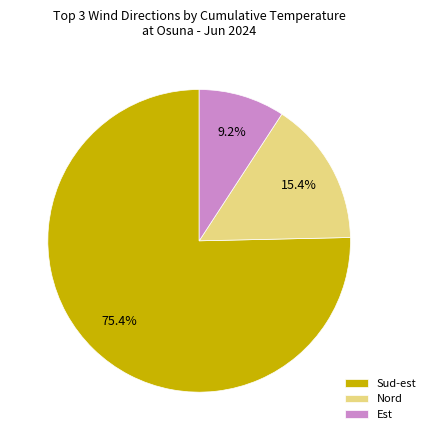

Count the number of slices in the pie.

3